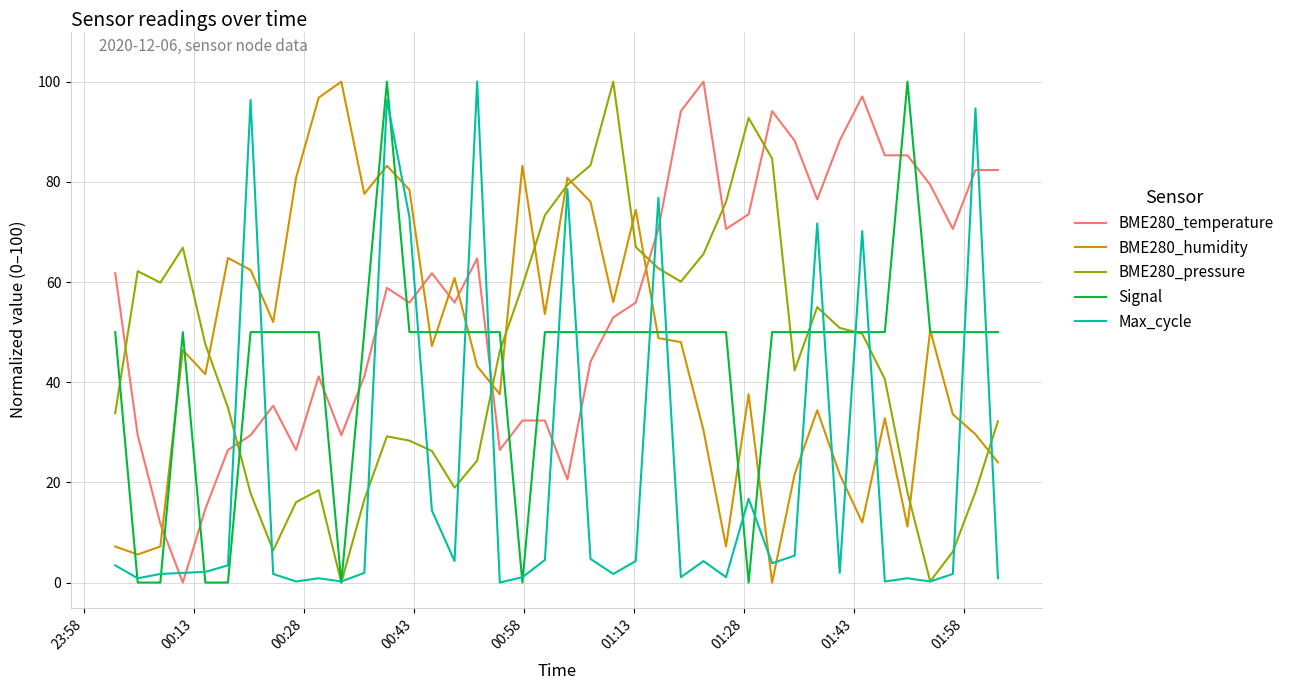

What is the difference between the second highest and minimum values in the Max_cycle series?

96.4